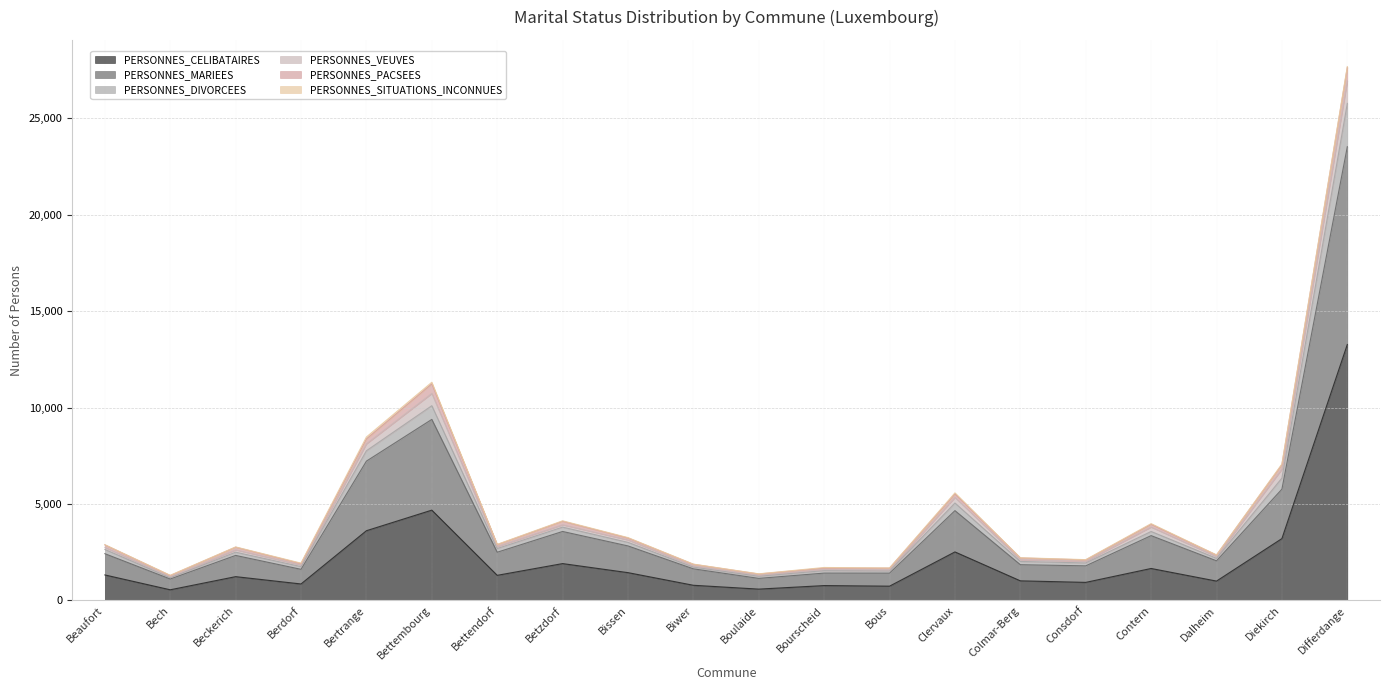

At which label does PERSONNES_CELIBATAIRES reach its peak?

Differdange